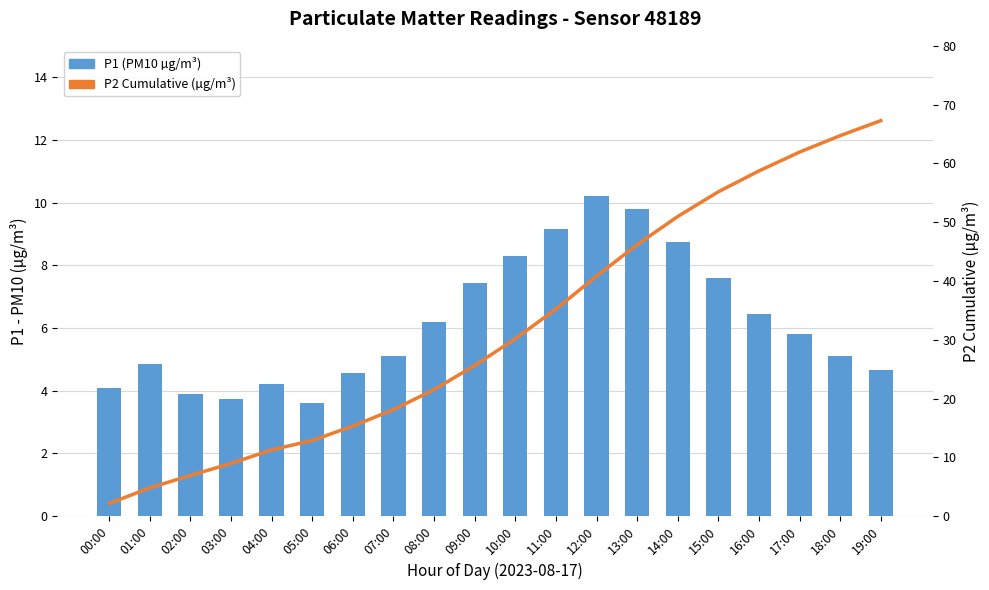

Rank the series by their average value, from highest to lowest.

P2 Cumulative (µg/m³), P1 (PM2.5 µg/m³)